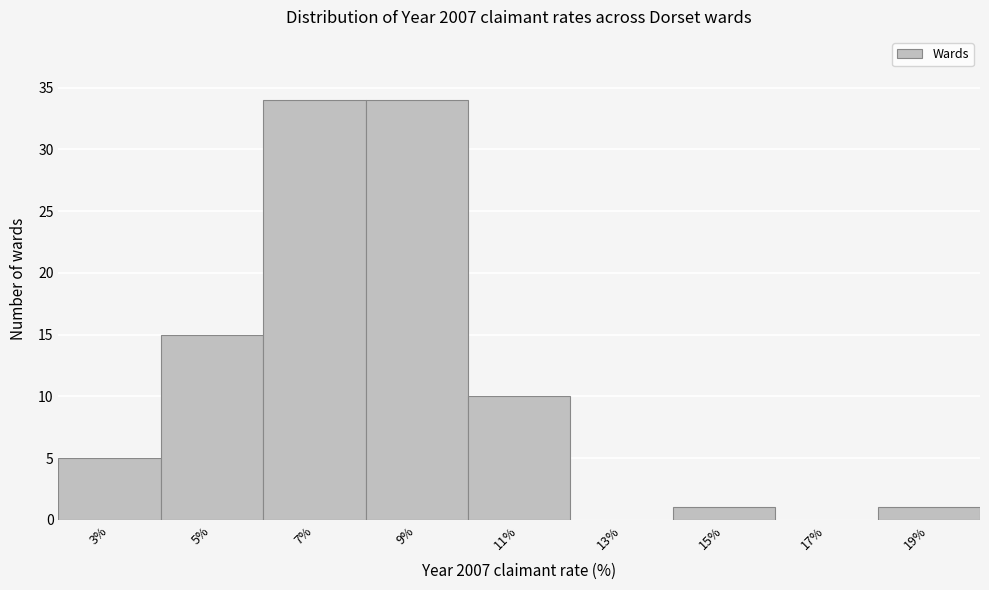

Reading left to right, list all the values displayed in this chart.

3%=5	5%=15	7%=34	9%=34	11%=10	13%=0	15%=1	17%=0	19%=1